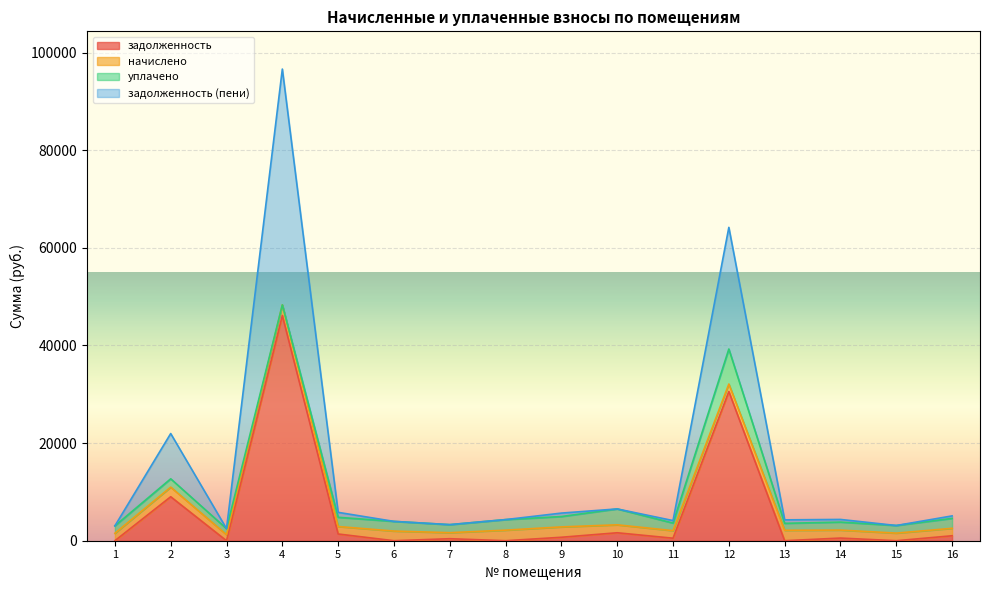

The value of задолженность at 2 is 9007.7. True or false?

True